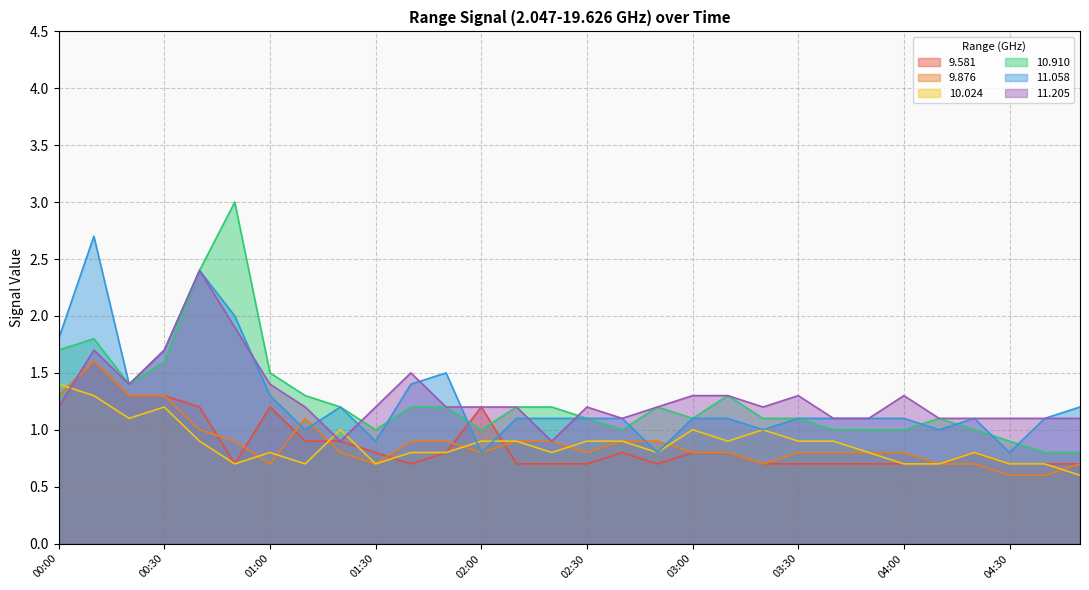

Between which two adjacent categories do 9.876 and 11.058 first intersect?

01:00 and 01:10